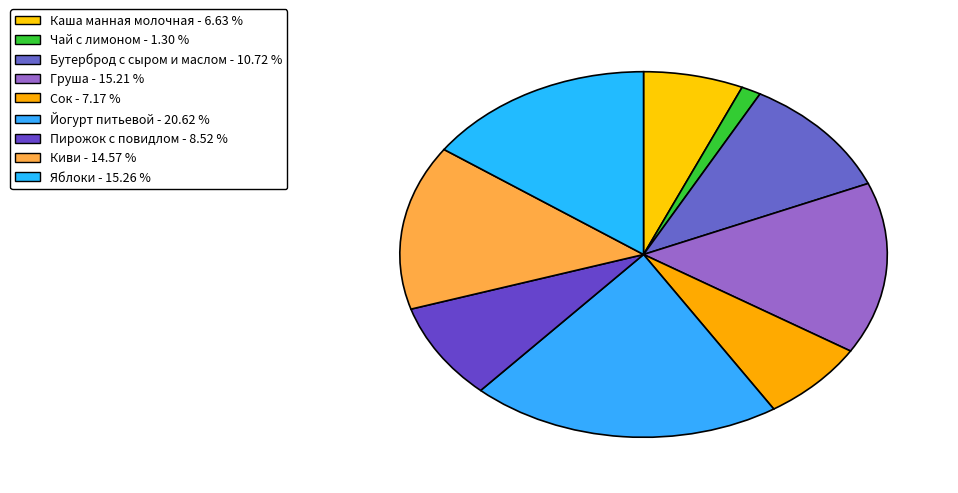

To the nearest percent, what is the difference between the Бутерброд с сыром и маслом and Груша slice percentages?

4%